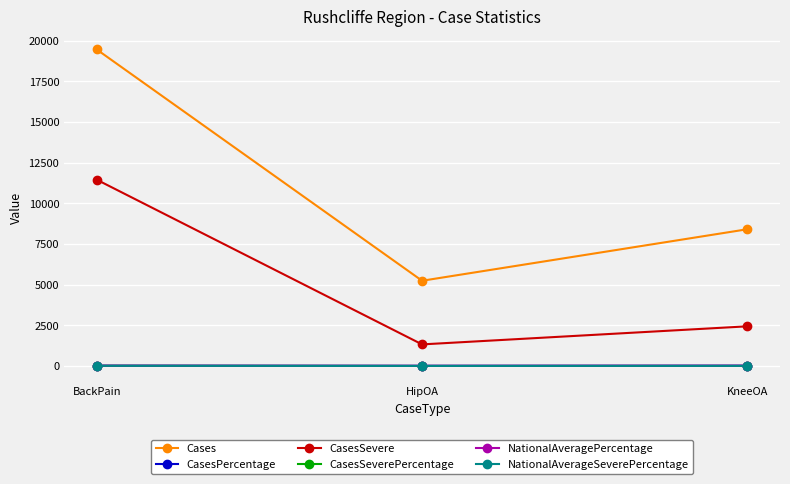

Is the value of CasesSevere at HipOA greater than the value of NationalAverageSeverePercentage at HipOA?

Yes